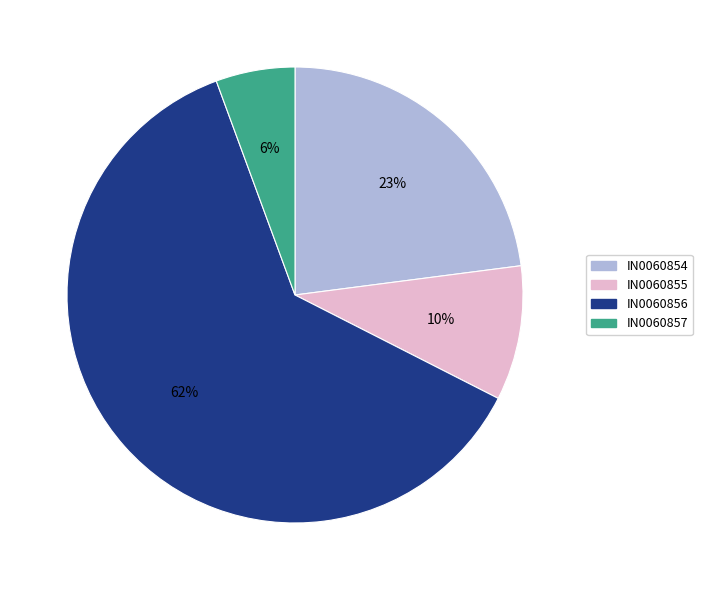

To the nearest percent, what is the combined percentage of IN0060856 and IN0060855?

71%